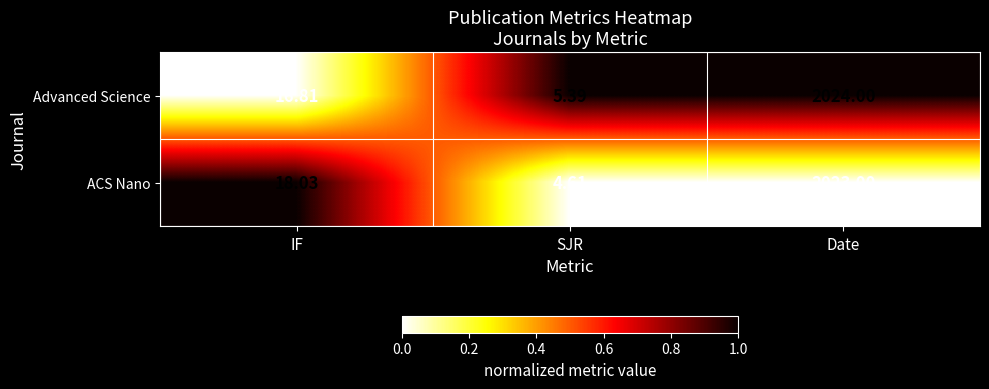

At IF, list the series in order from smallest to largest.

Advanced Science, ACS Nano